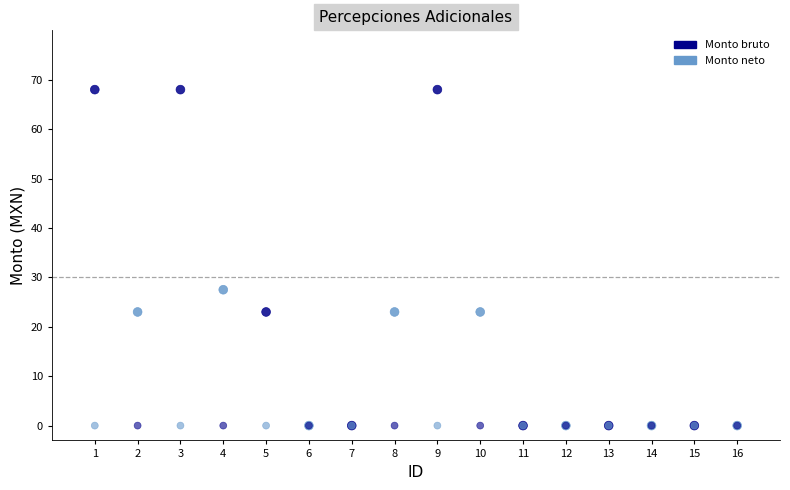

Across all series, what Y value is closest to 34?

27.5